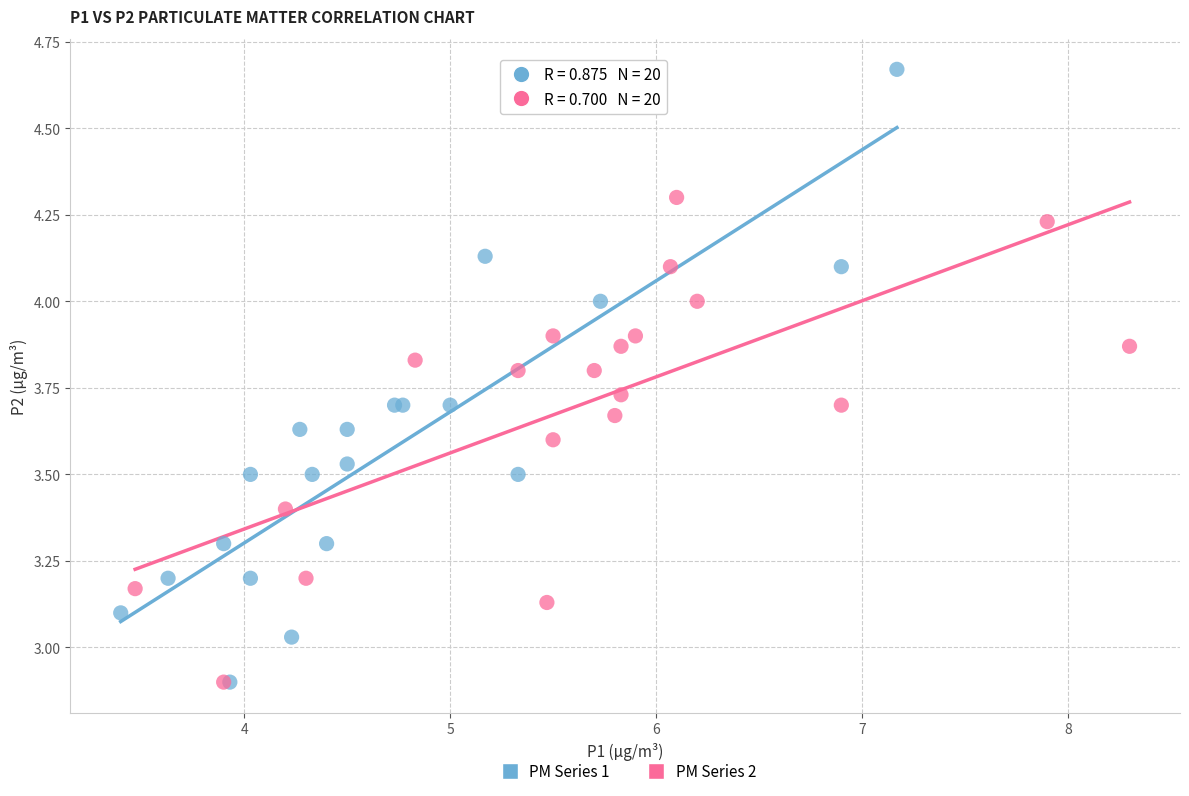

Which series reaches the maximum Y coordinate?

PM Series 1